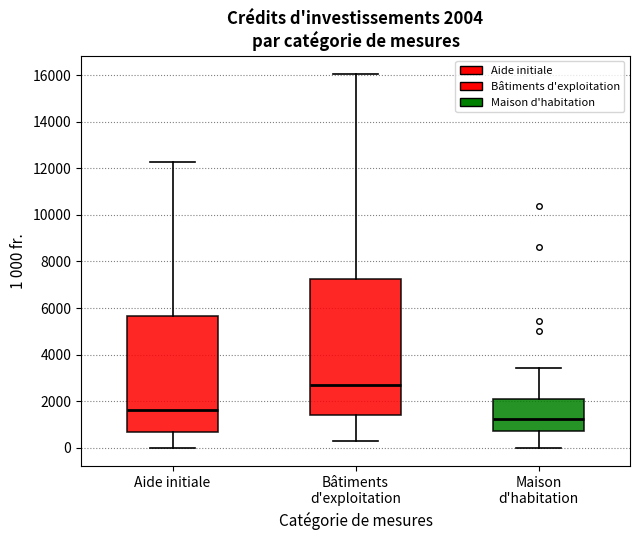

Which box is the tallest, from its lower edge to its upper edge?

Bâtiments d'exploitation